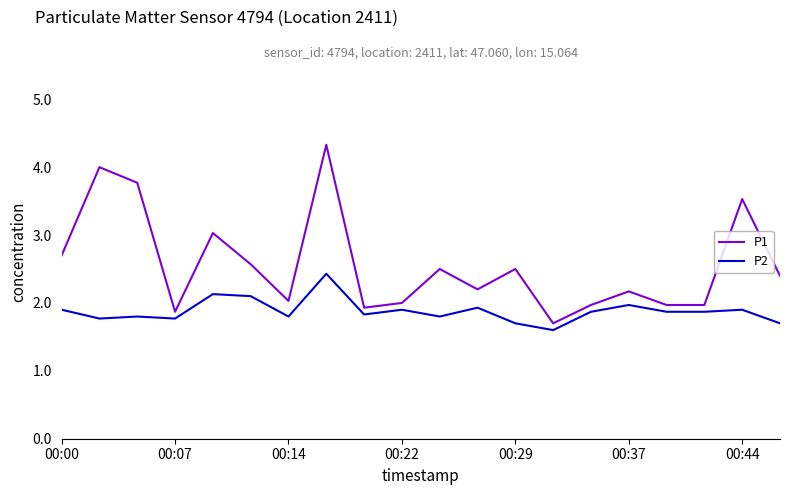

True or false: P1 and P2 cross at least once.

False